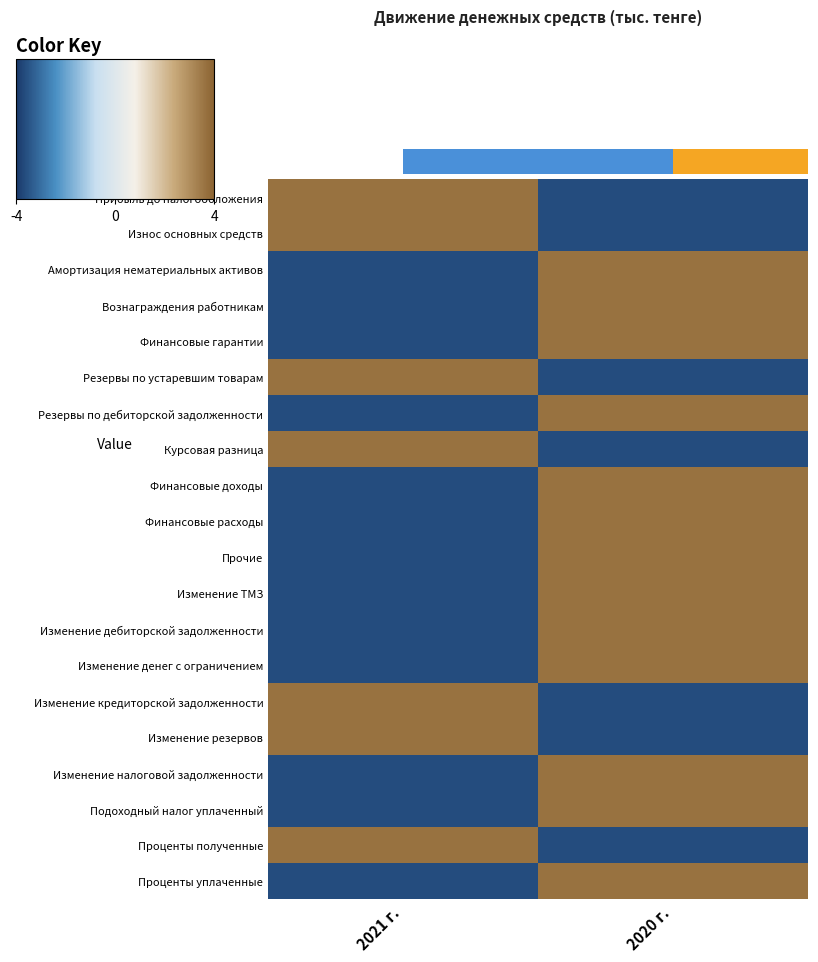

How many series are shown in this chart?

20